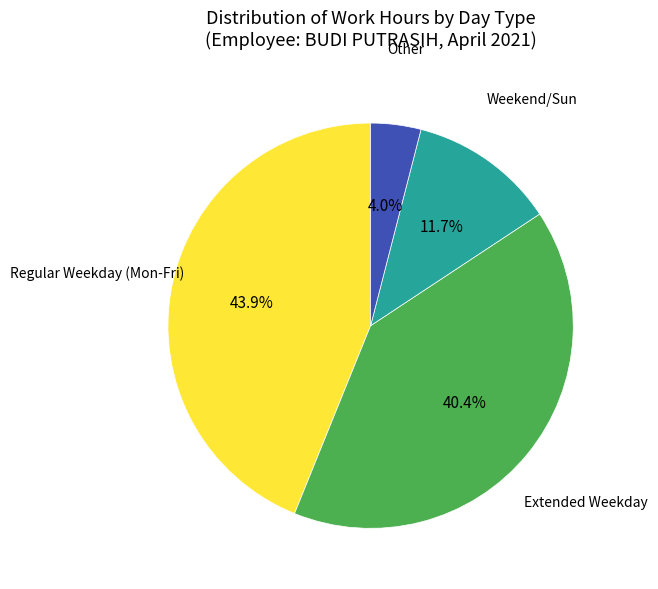

Does any single category account for the majority?

No